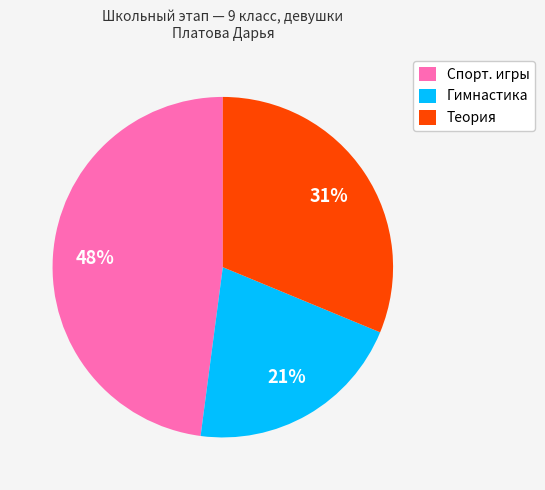

Count the number of slices in the pie.

3